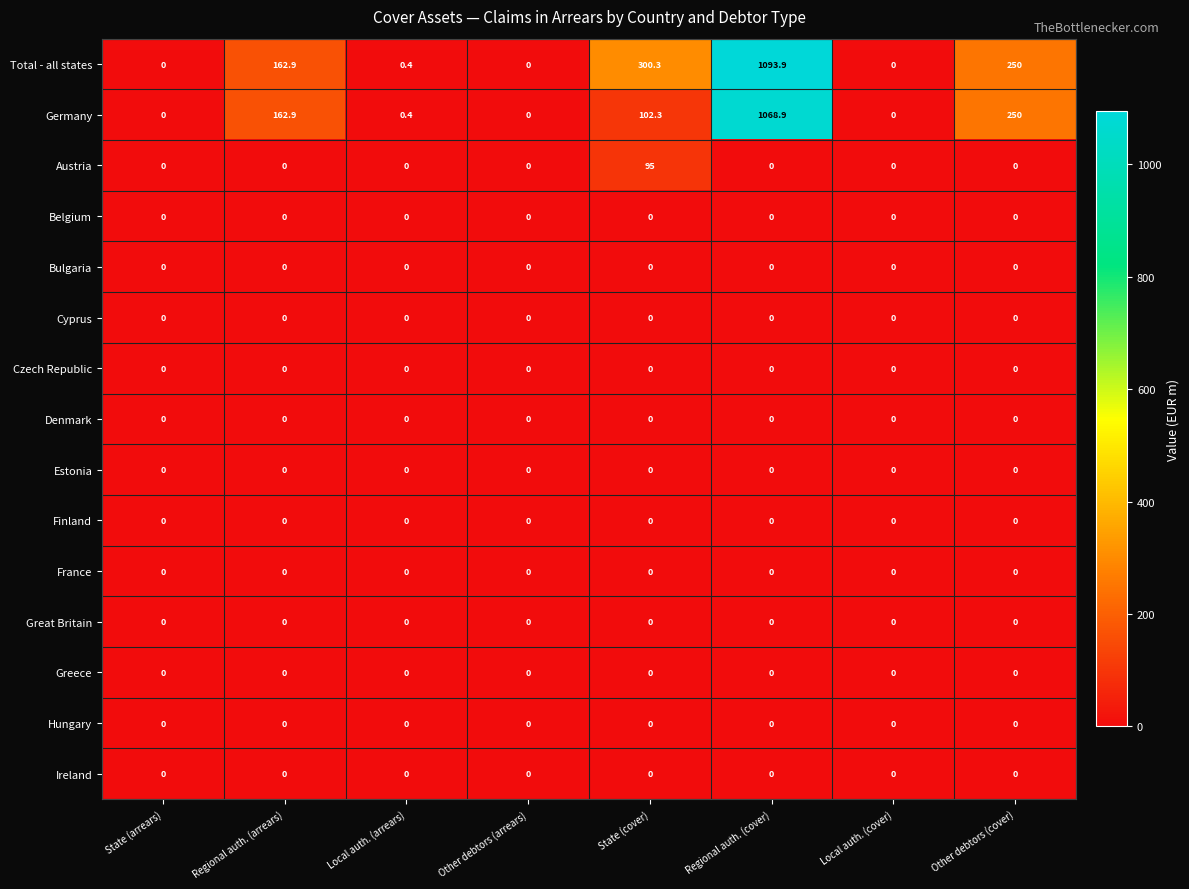

Count the number of data series in this chart.

15